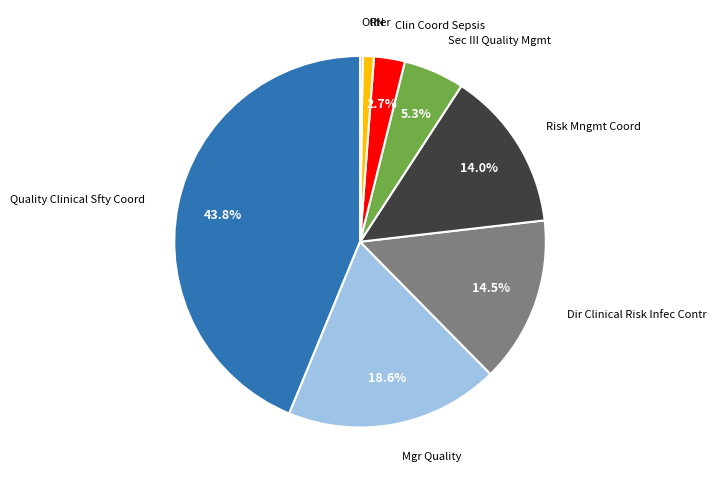

The Quality Clinical Sfty Coord slice represents 35% of the pie. True or false?

False